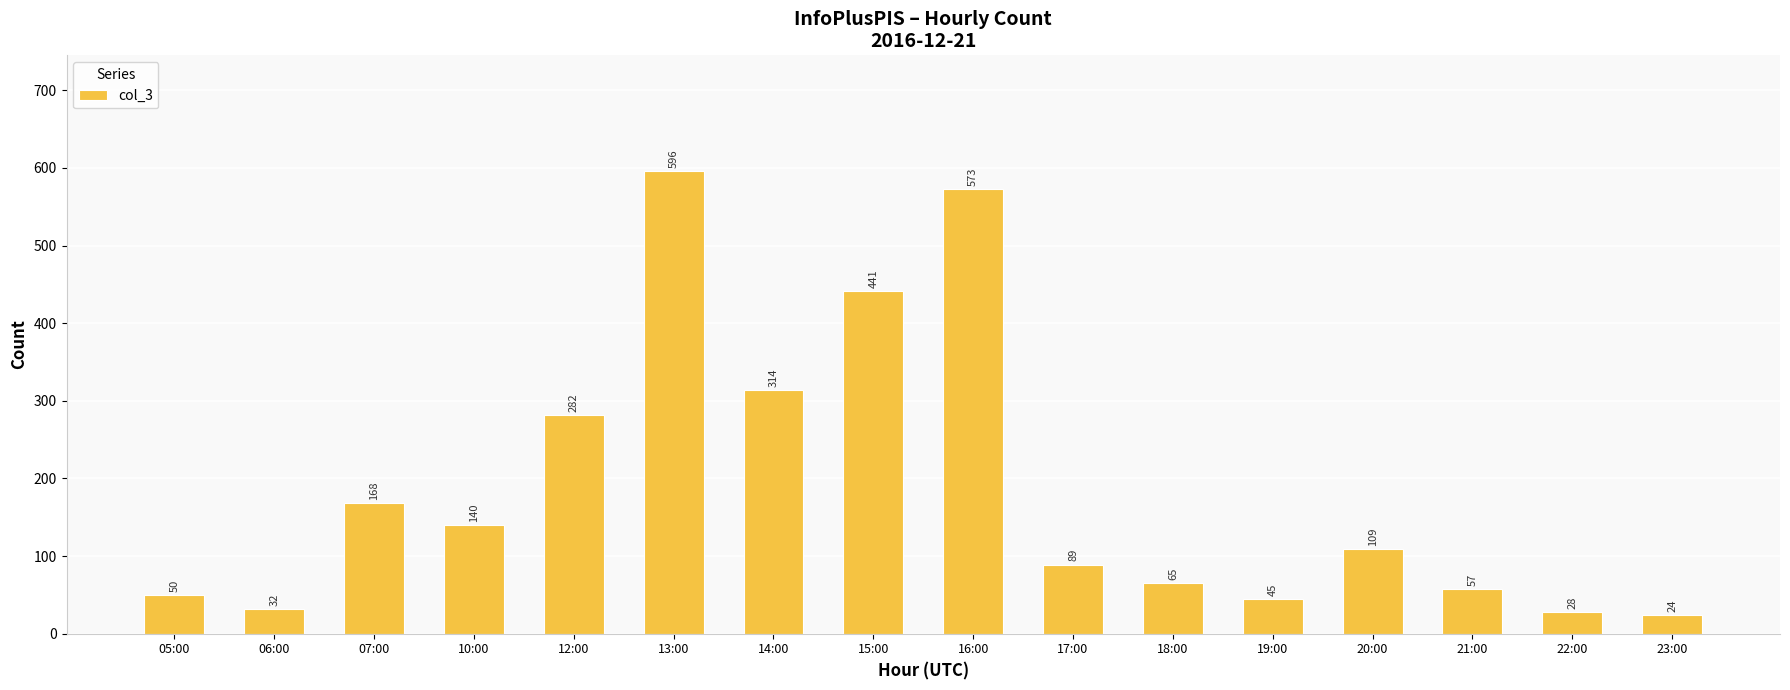

Which has a higher value, 16:00 or 06:00?

16:00